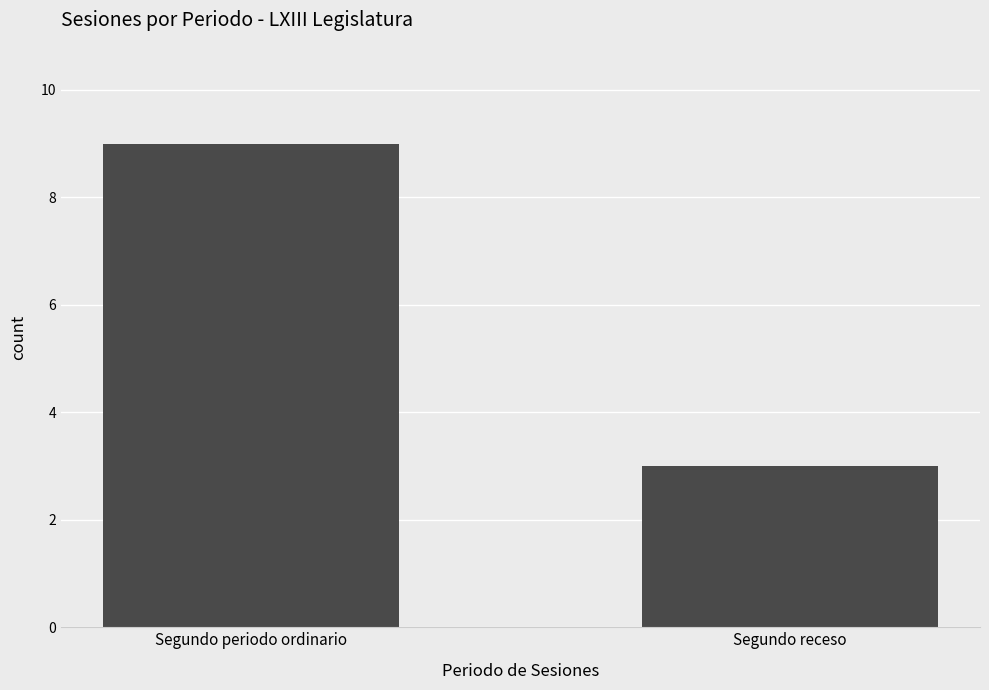

What is the change in value from Segundo periodo ordinario to Segundo receso?

-6